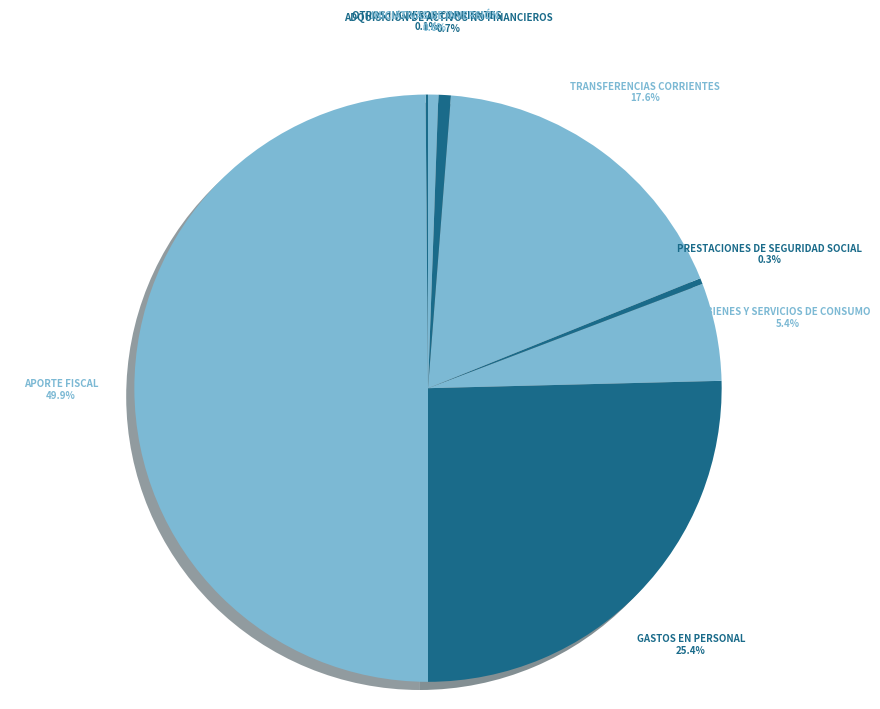

Which category has the biggest portion of the pie?

APORTE FISCAL